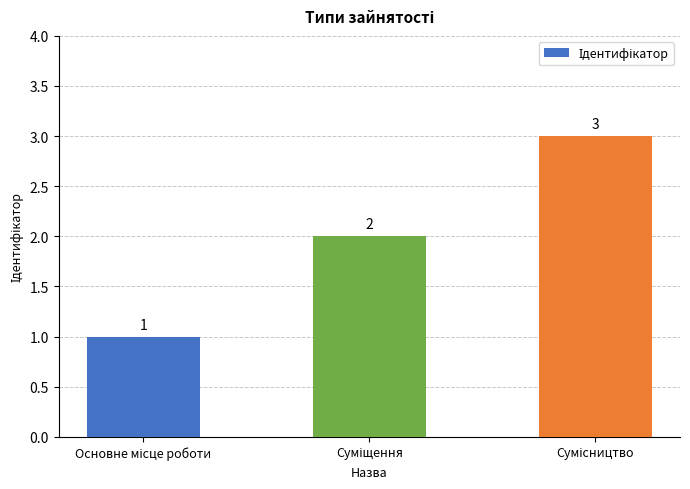

How many values are between 1 and 3?

3